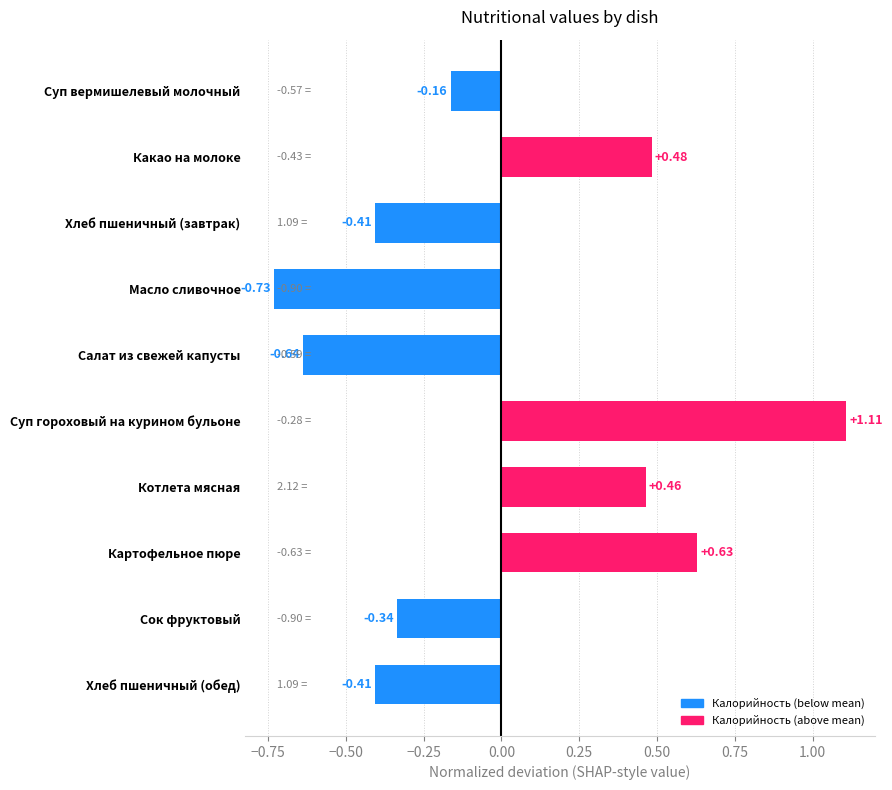

What is the change in value from Суп вермишелевый молочный to Котлета мясная?

+0.6